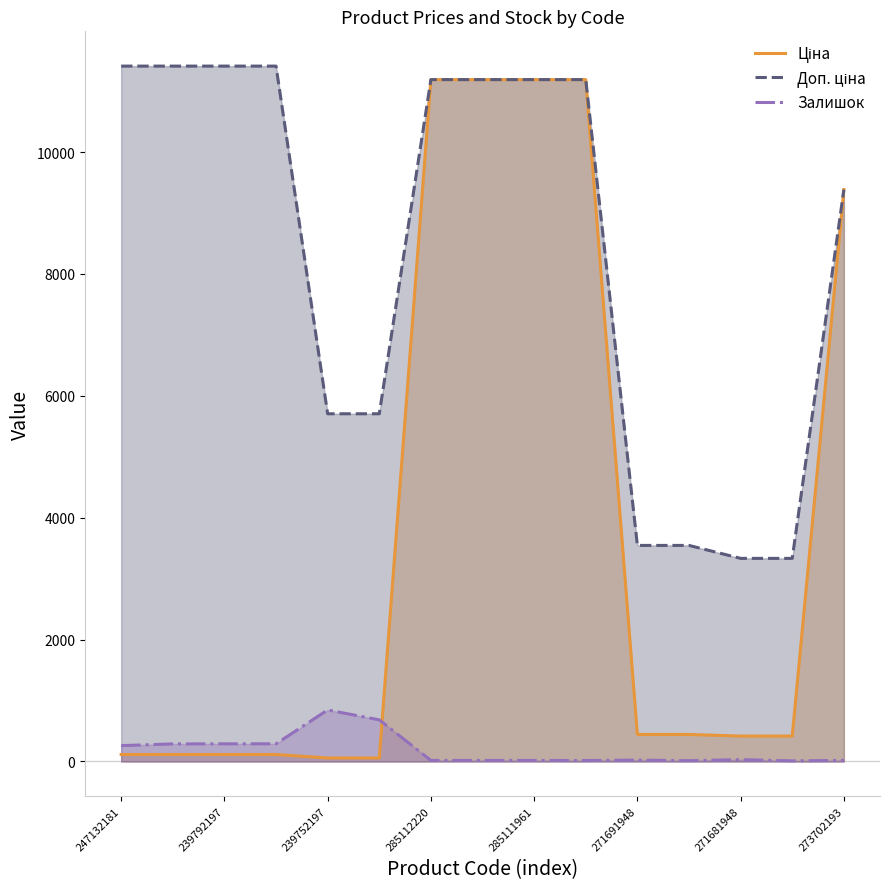

What is the maximum value shown in the chart?

11410.0